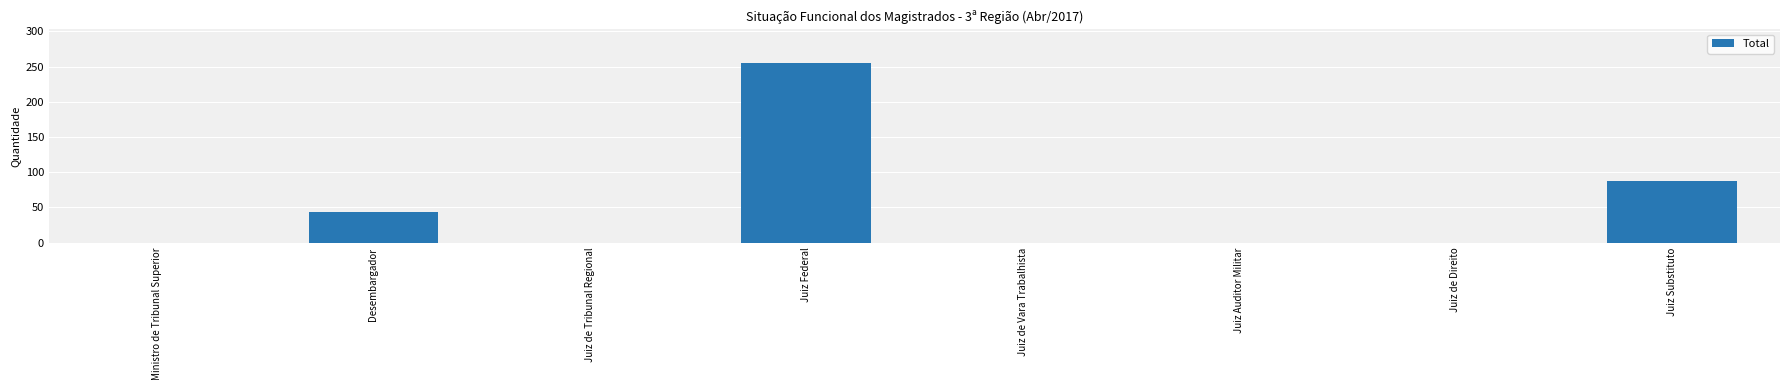

True or false: the data shows 19 at Juiz Substituto.

False